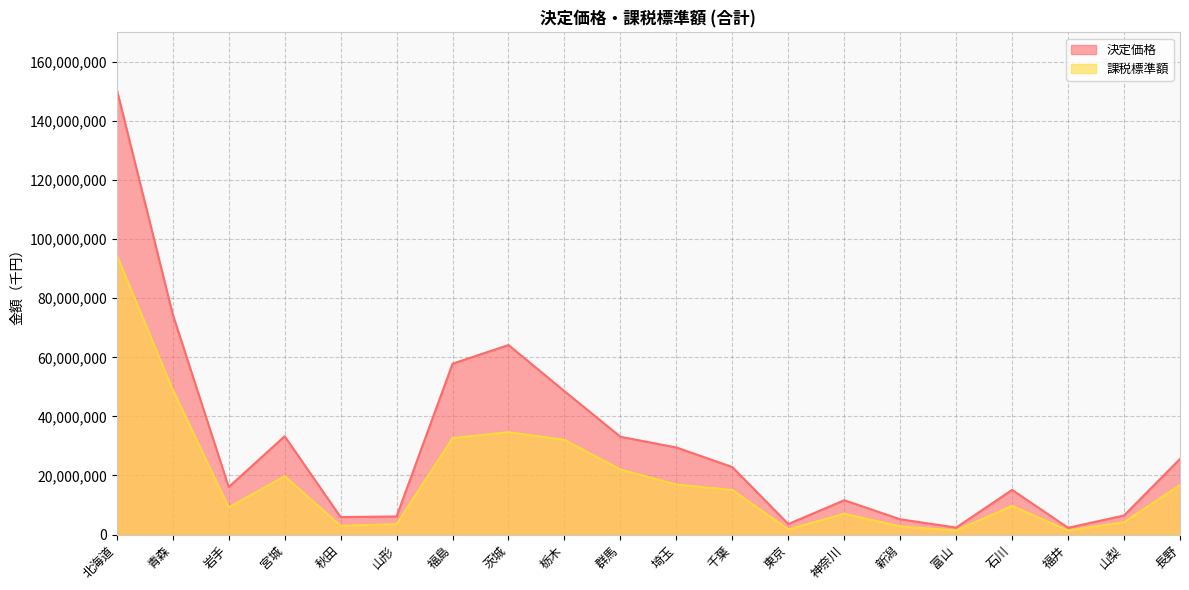

Does the chart display data point markers on the line(s)?

No